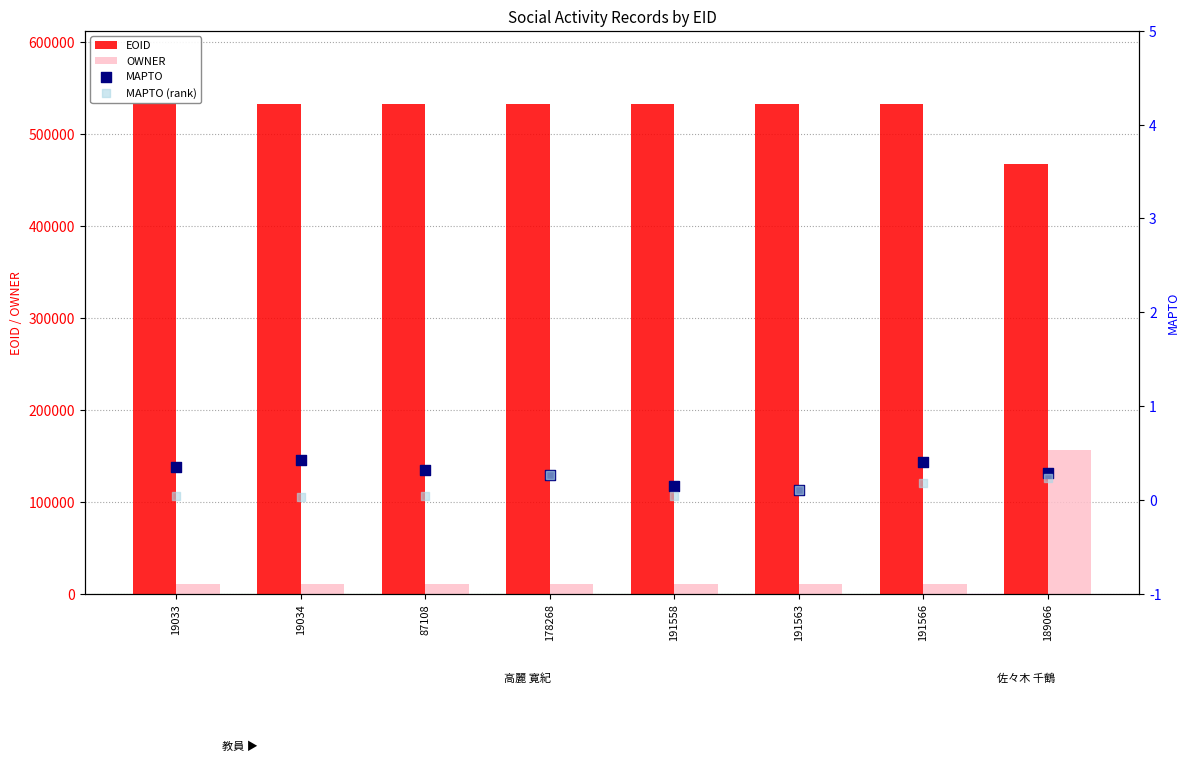

Which series has the largest total across all categories?

EOID